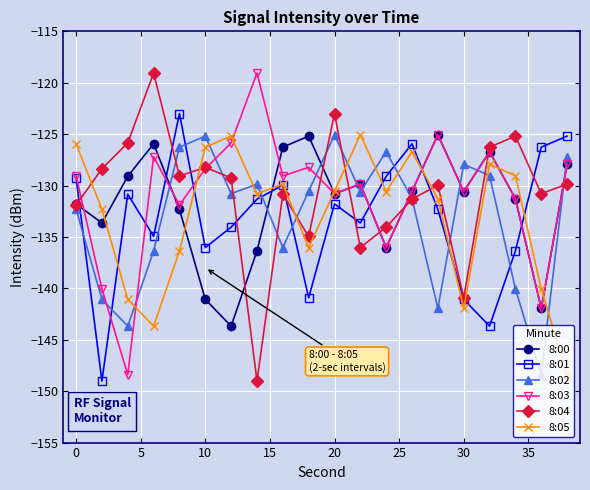

What is the value of the 8:05 point at the 2nd from the left?

-132.3